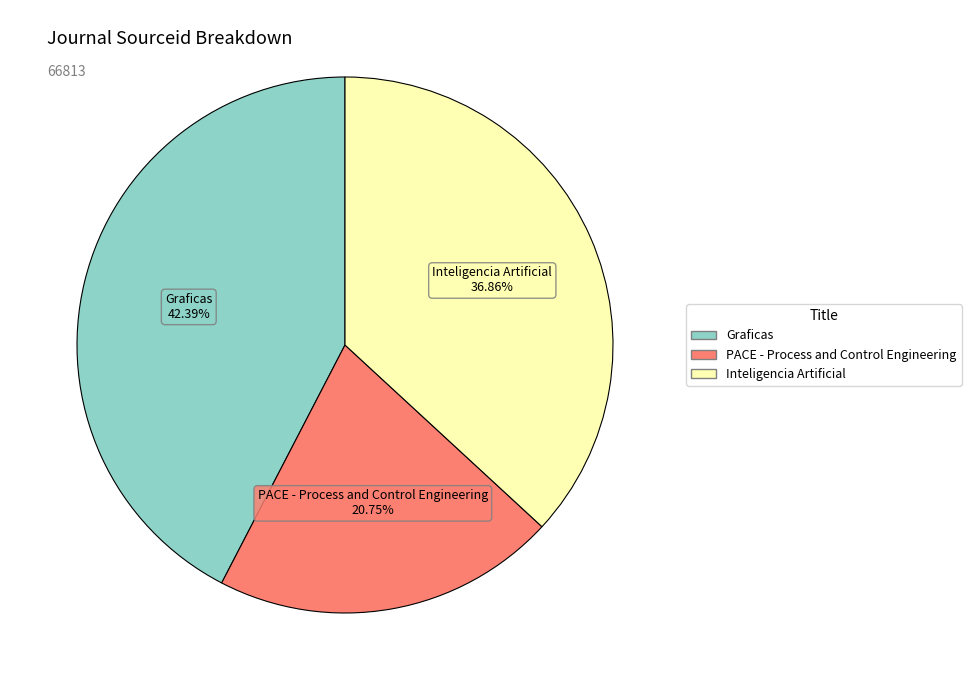

What percentage is the PACE - Process and Control Engineering slice, to the nearest percent?

21%